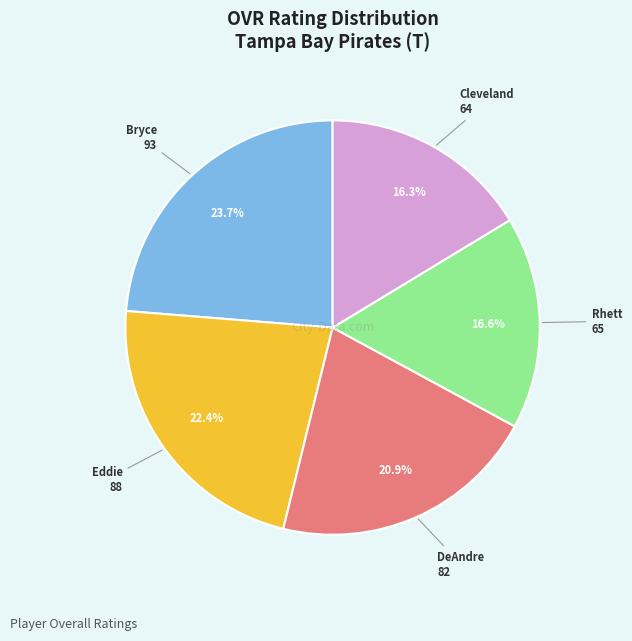

Is there any slice that represents more than half of the pie?

No